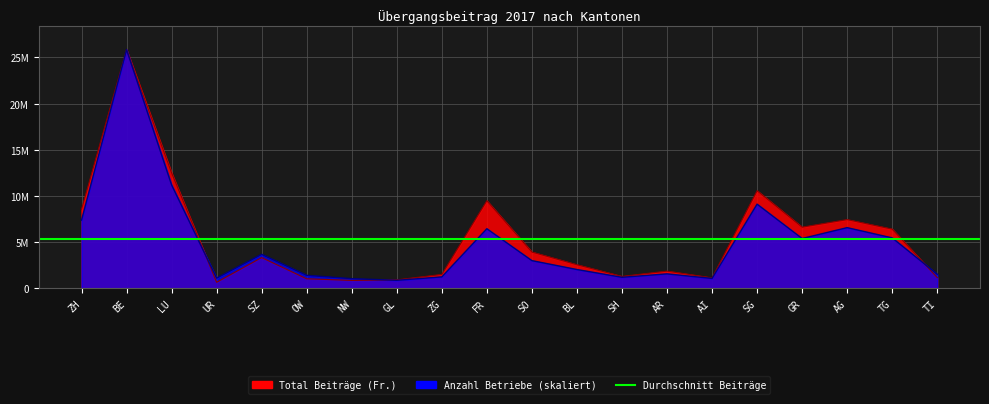

Which has a higher value, GL or OW?

OW